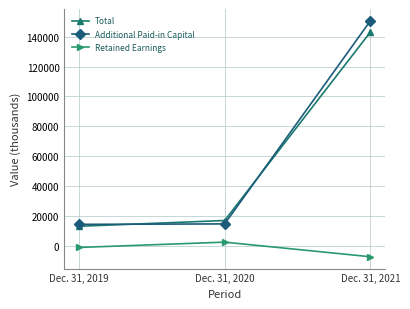

What are all the series names shown in the legend?

Total, Additional Paid-in Capital, Retained Earnings